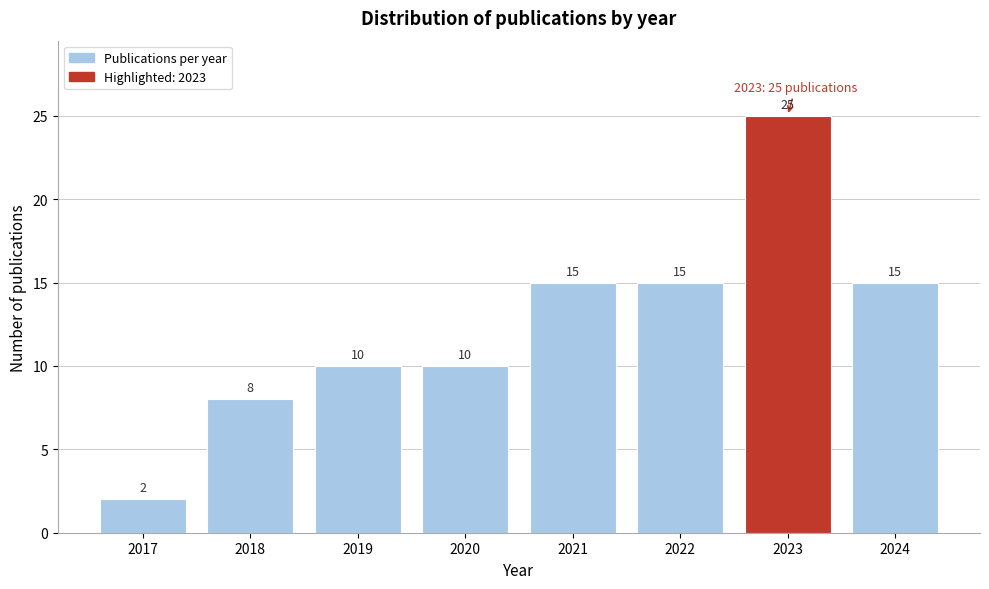

Reading left to right, what are all the values shown in this chart?

2017=2	2018=8	2019=10	2020=10	2021=15	2022=15	2023=25	2024=15